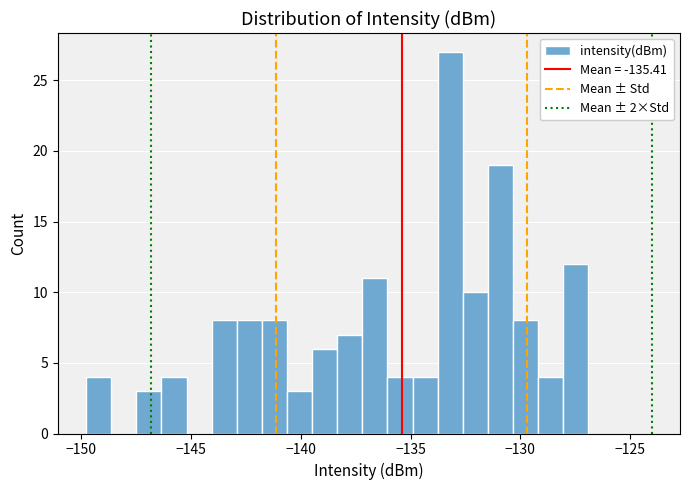

Around what value on the x-axis is the tallest bar? Give the approximate position of its centre, as read against the axis.

-133.0